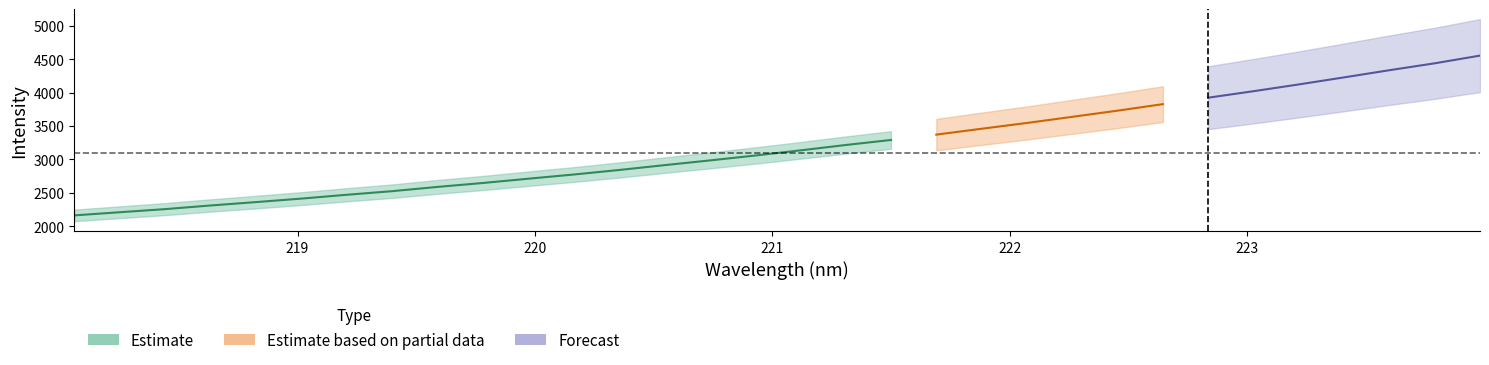

Between 22 and 3, which is larger?

22